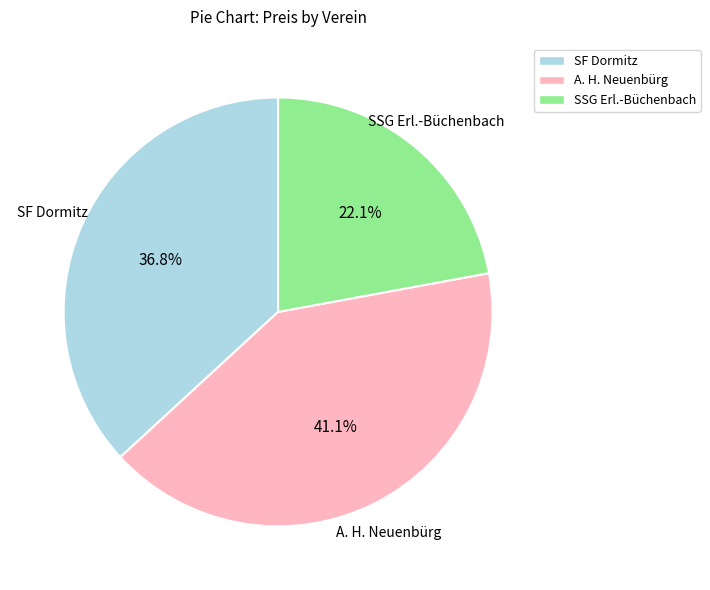

Count the number of slices in the pie.

3